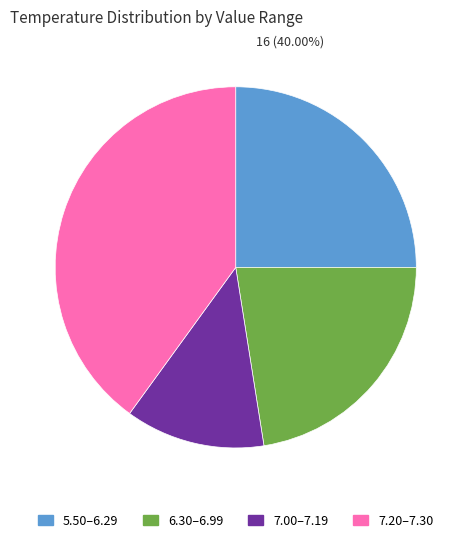

The 23 slice represents 1% of the pie. True or false?

False